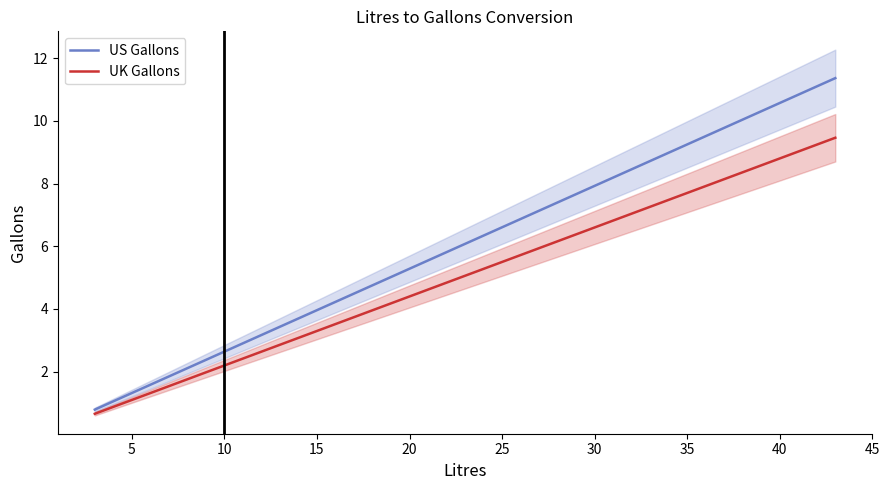

How many lines are shown in the chart?

2